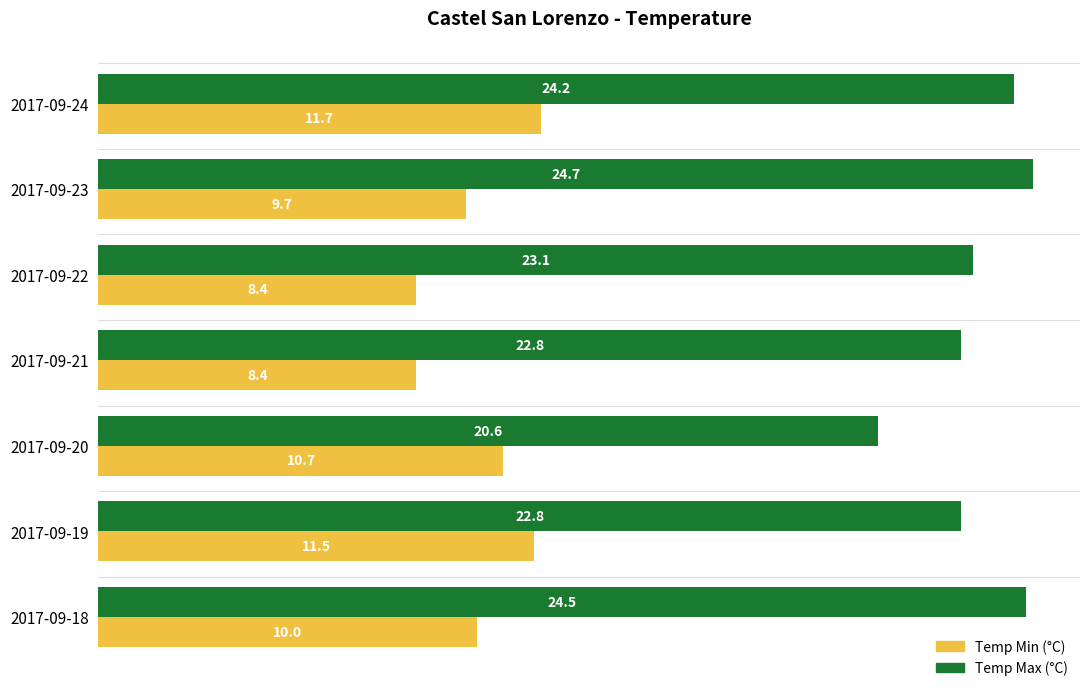

How many distinct data groups are displayed?

2